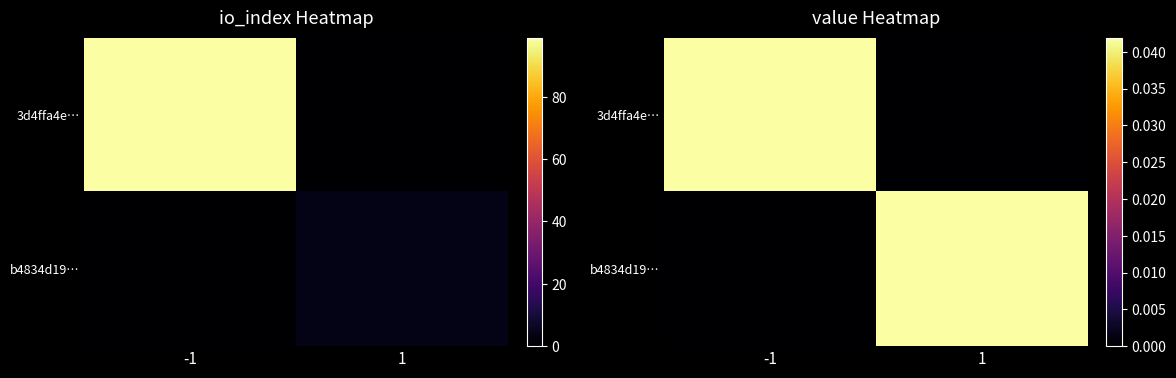

How many data points does each series have?

2